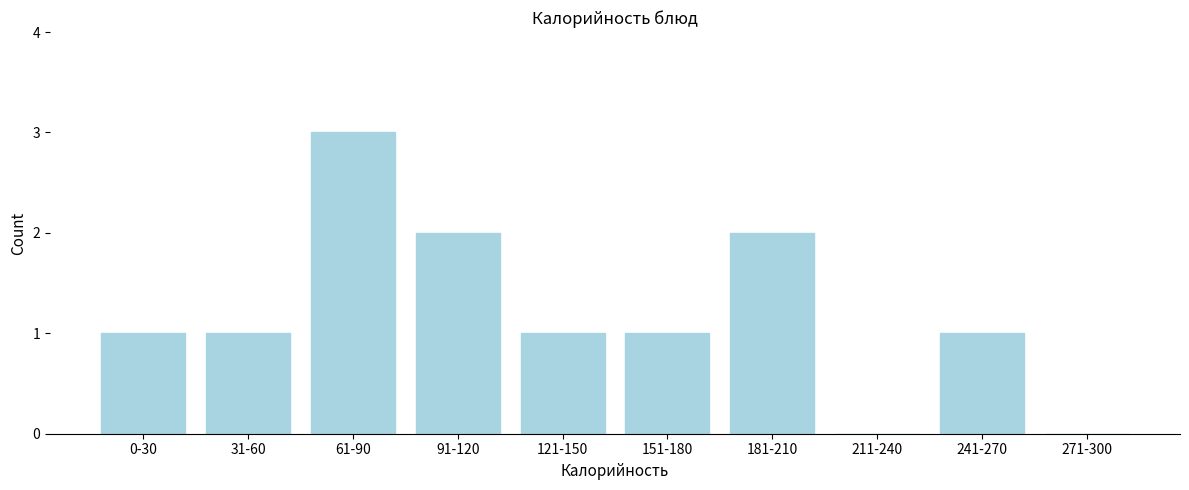

Reading left to right, transcribe all the data shown in this chart.

0-30=1	31-60=1	61-90=3	91-120=2	121-150=1	151-180=1	181-210=2	211-240=0	241-270=1	271-300=0